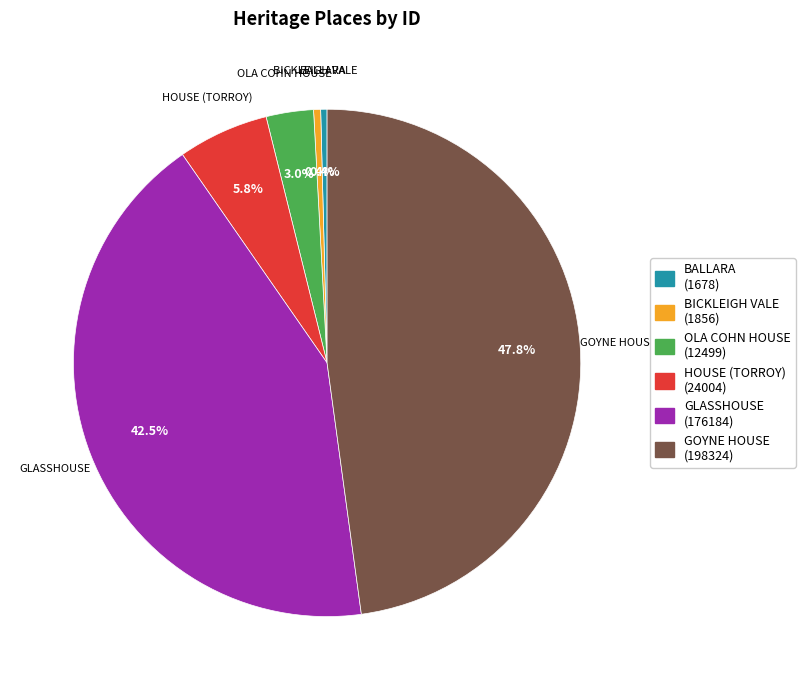

To the nearest percent, what portion does HOUSE (TORROY) represent?

6%